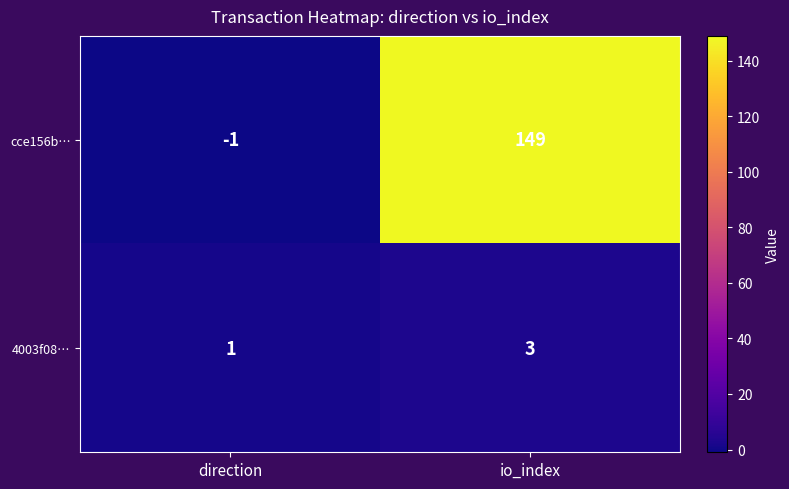

Which series has the widest spread of values?

cce156b…